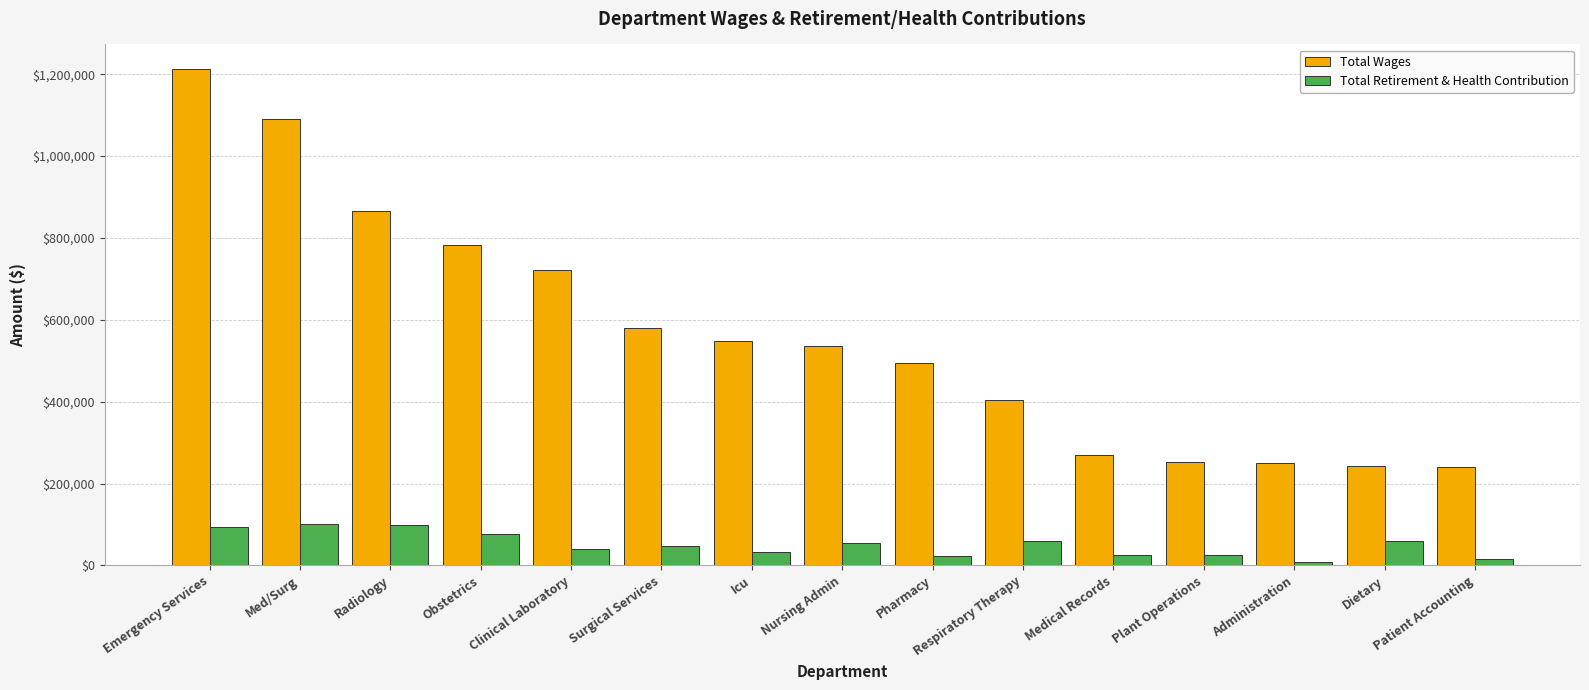

Rank the series by their maximum value, from lowest to highest.

Total Retirement & Health Contribution, Total Wages